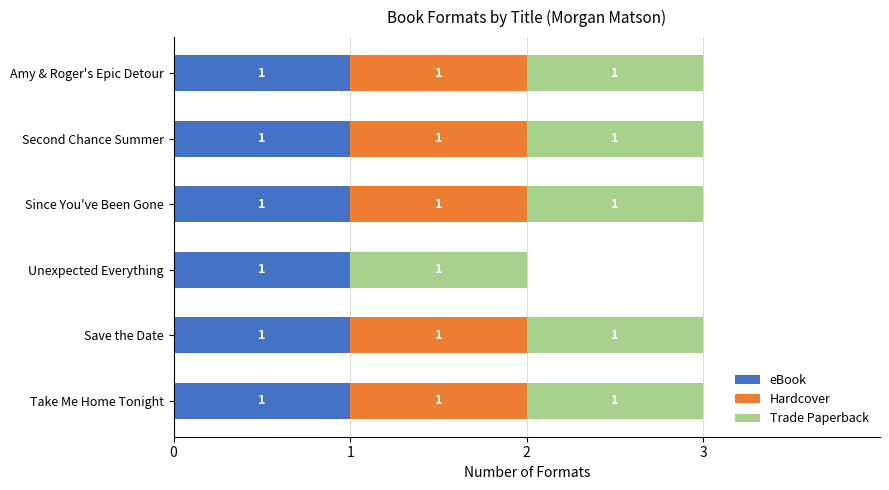

Count the number of categories in the chart.

6